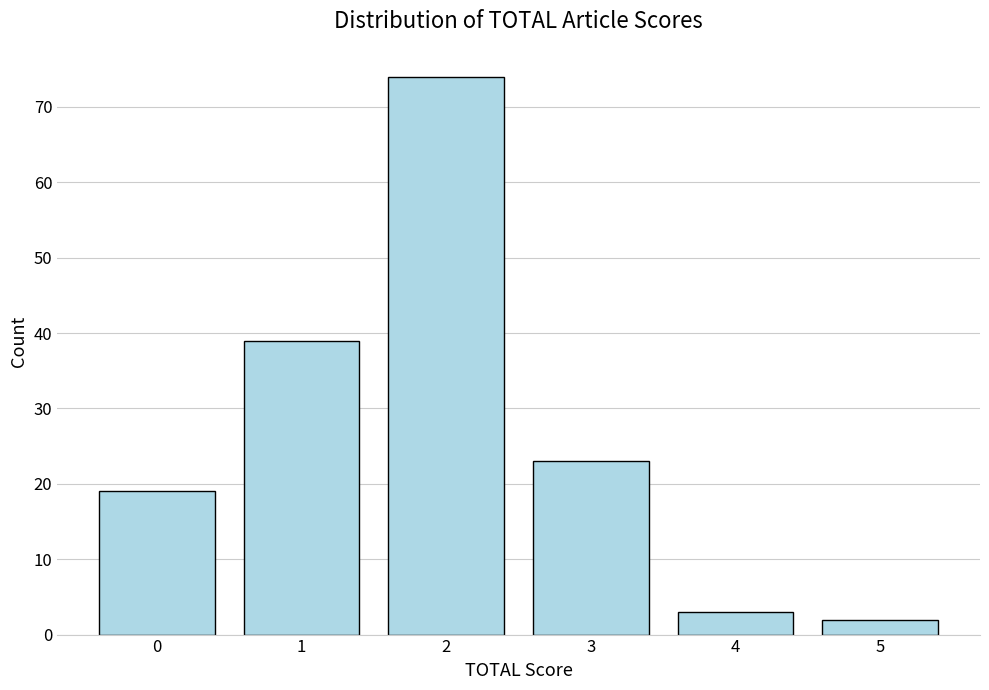

Reading left to right, what are all the values shown in this chart?

19	39	74	23	3	2